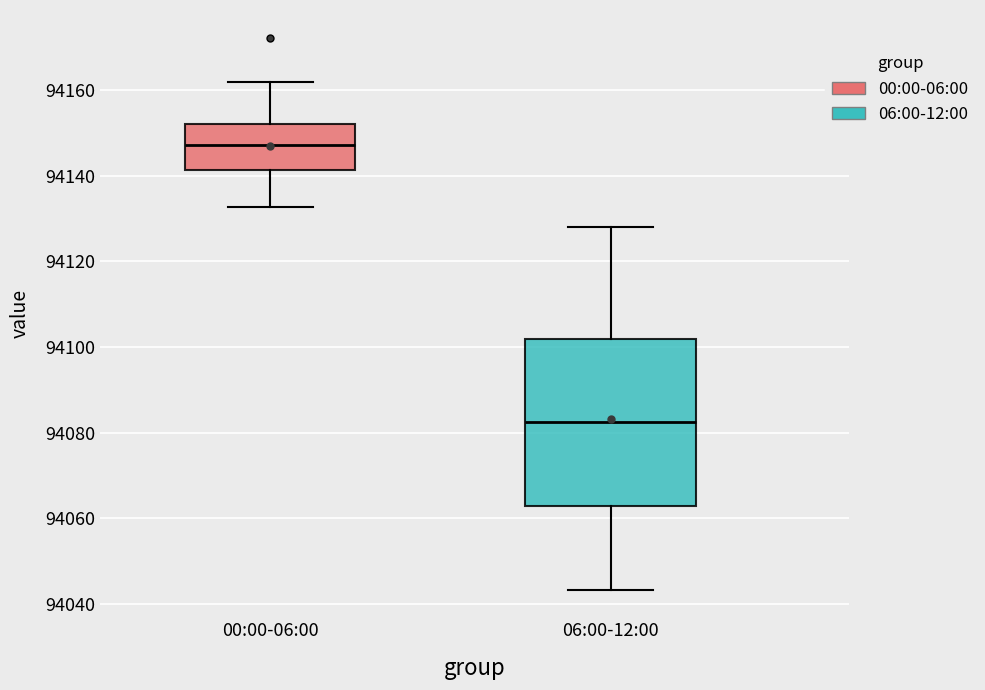

Where does the median line of the box for 06:00-12:00 sit on the y-axis? The values are not printed on the chart, so give them approximately, as read against the axis.

94082